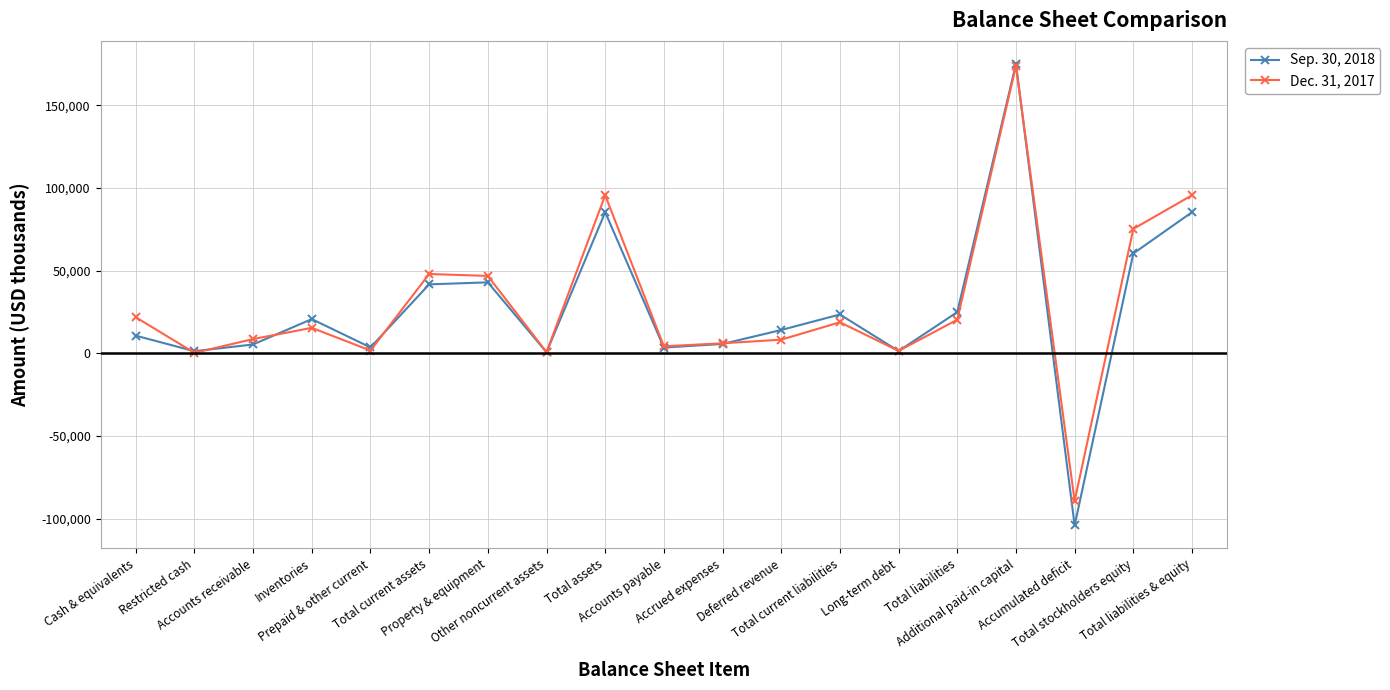

Which series has the largest total across all categories?

Dec. 31, 2017